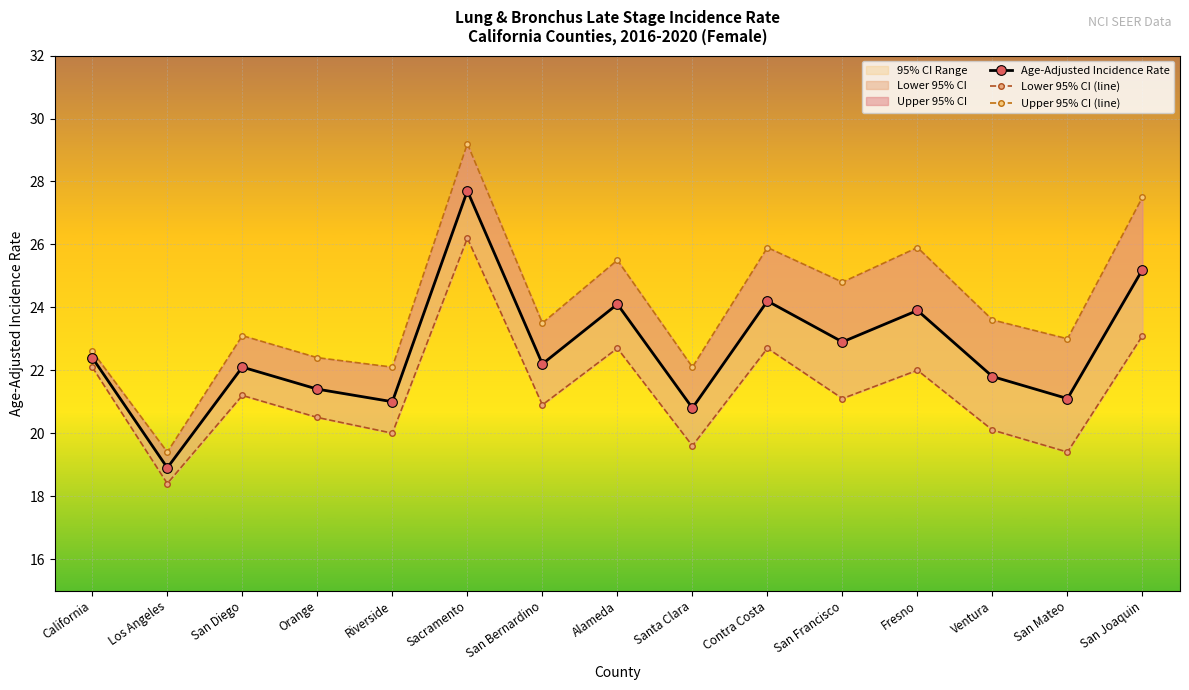

At how many categories does at least one series exceed 26?

2